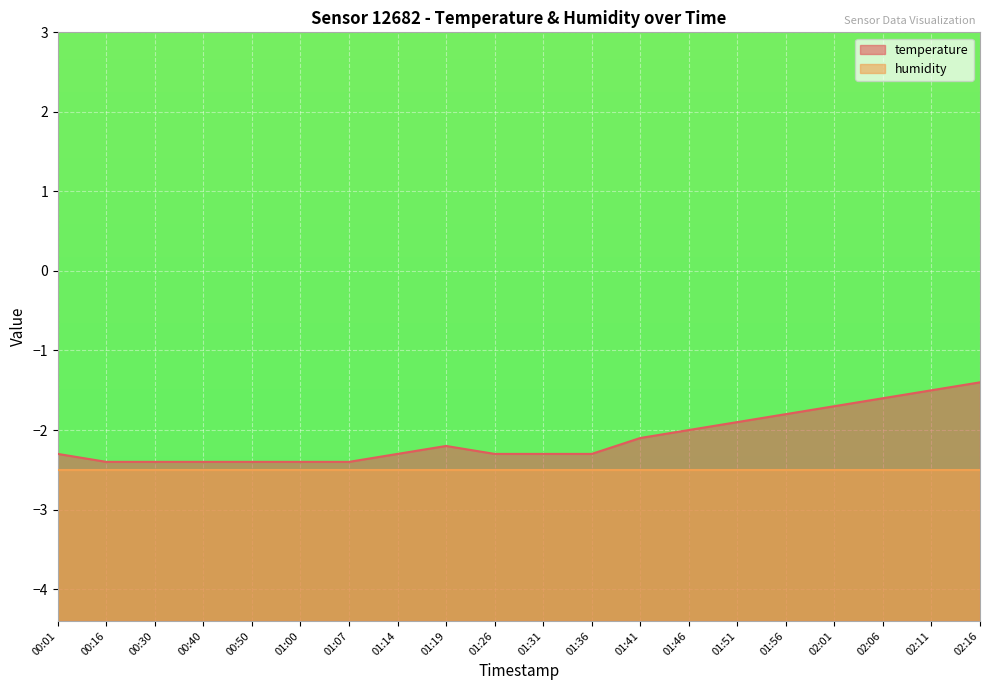

Rank the categories by value from lowest to highest.

00:16, 00:30, 00:40, 00:50, 01:00, 01:07, 00:01, 01:14, 01:26, 01:31, 01:36, 01:19, 01:41, 01:46, 01:51, 01:56, 02:01, 02:06, 02:11, 02:16